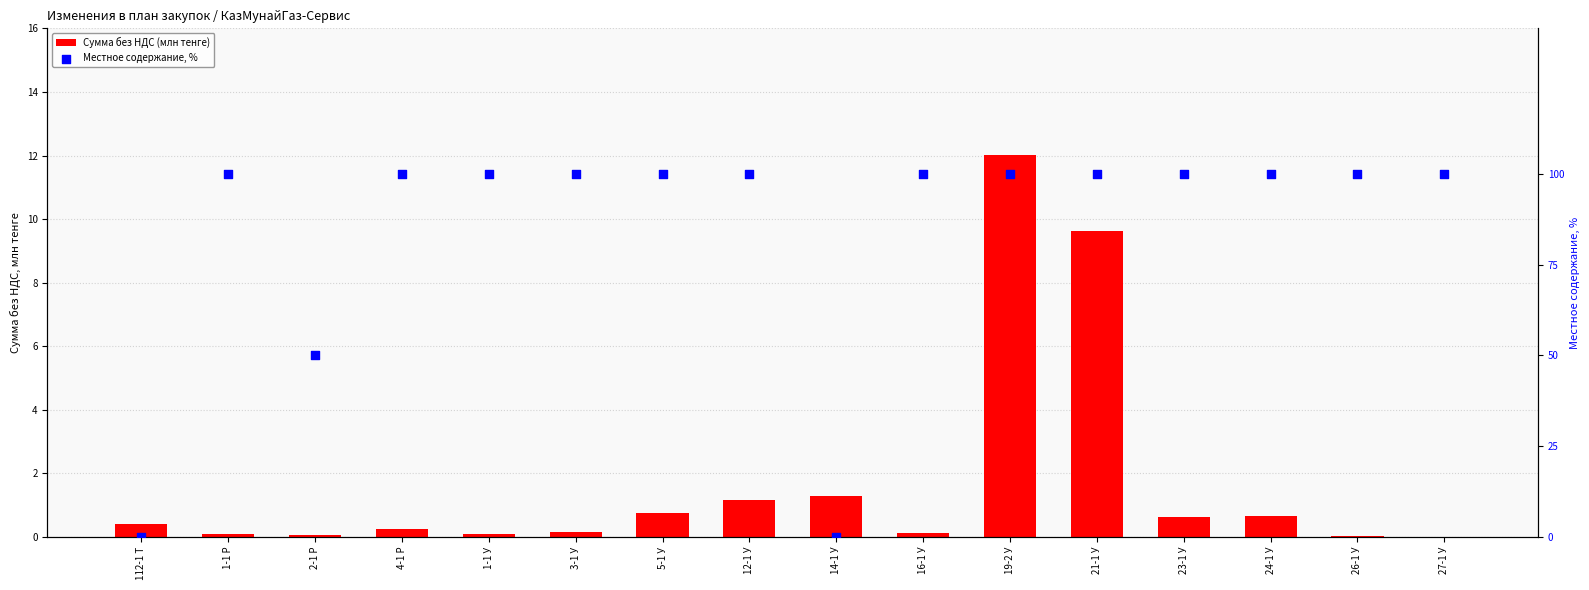

What are all the series names shown in the legend?

Сумма без НДС (млн тенге), Местное содержание, %